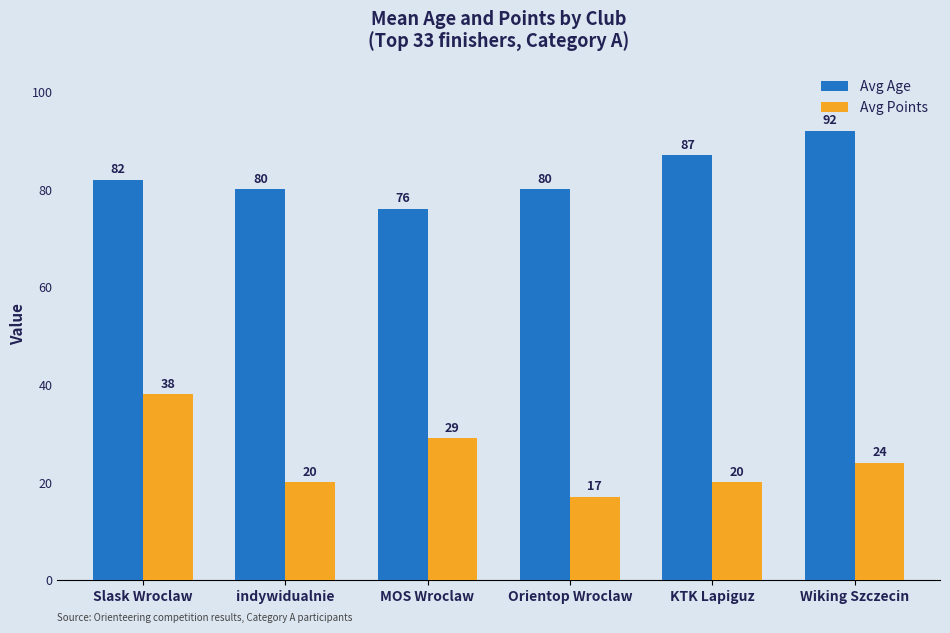

What are all the series names shown in the legend?

Avg Age, Avg Points